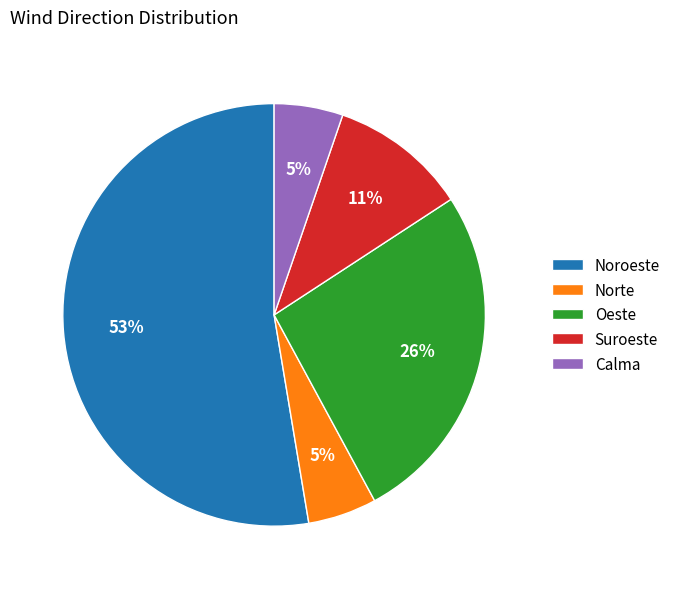

Do Suroeste and Norte together represent more than half of the pie?

No